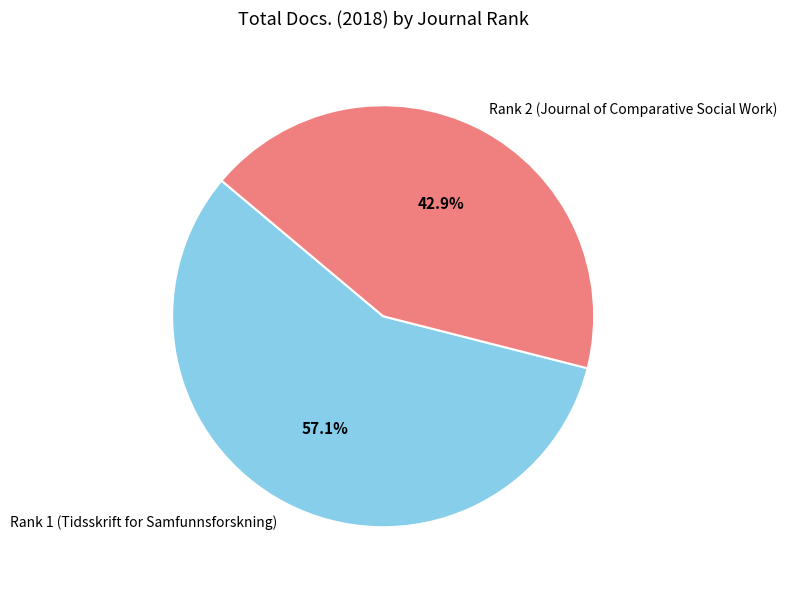

Which has a higher value, Rank 2 (Journal of Comparative Social Work) or Rank 1 (Tidsskrift for Samfunnsforskning)?

Rank 1 (Tidsskrift for Samfunnsforskning)